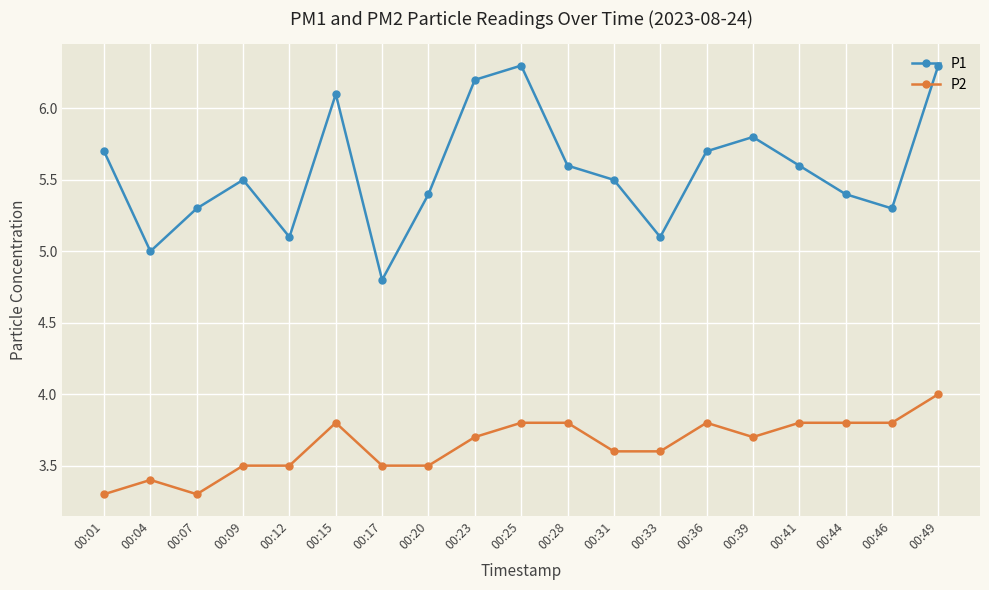

Which series has the largest total across all categories?

P1